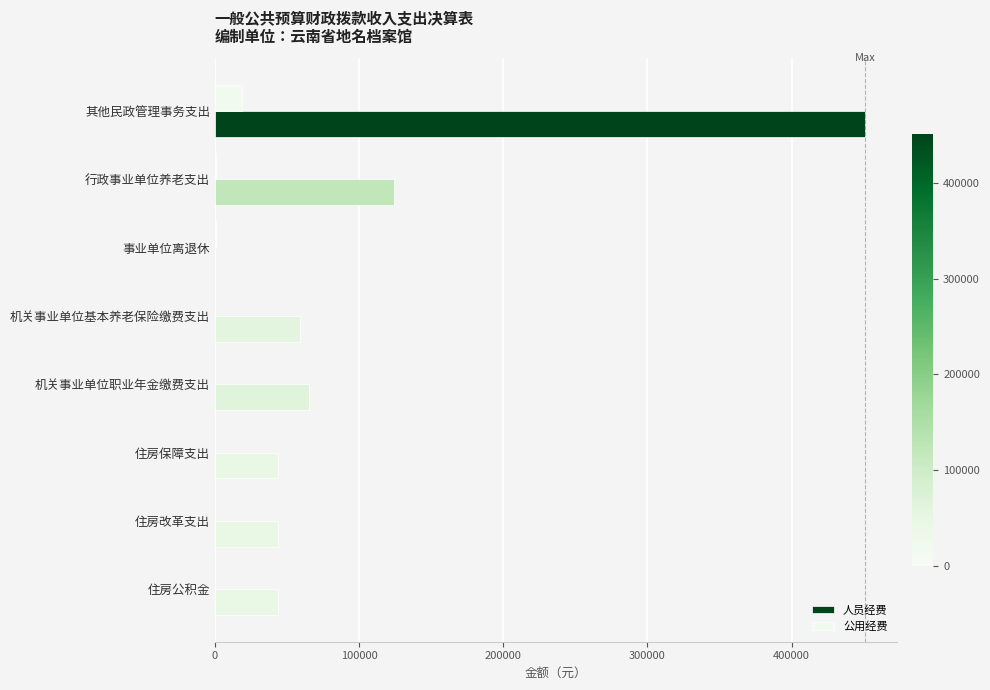

Which series has the widest spread of values?

人员经费